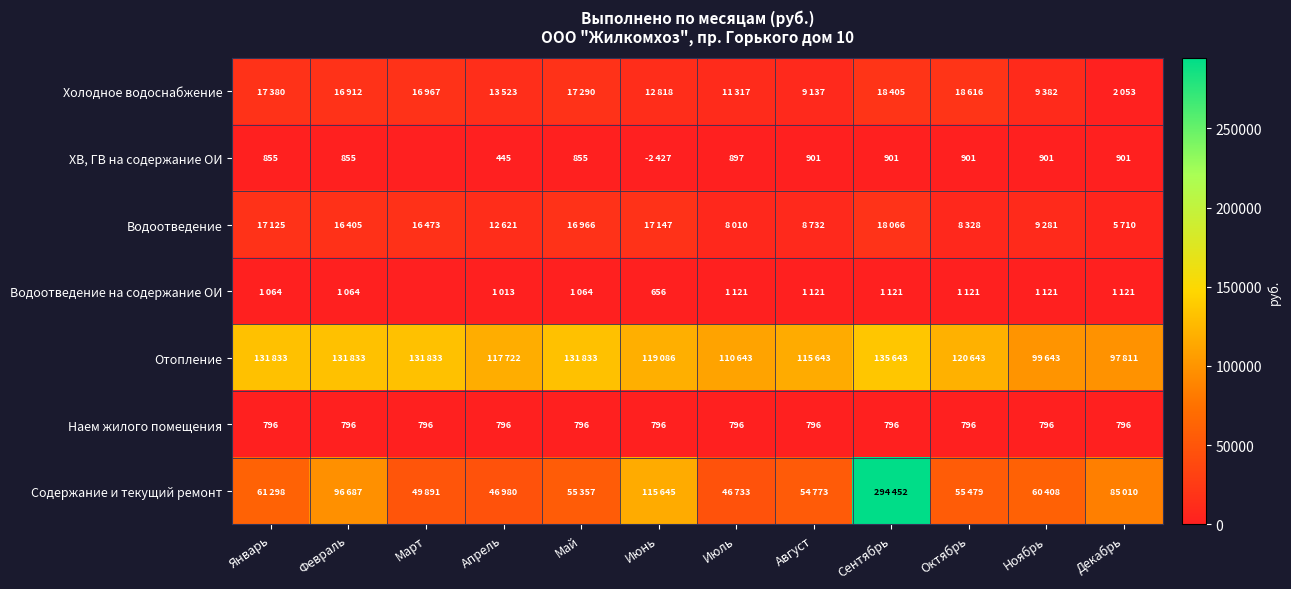

At how many categories does at least one series exceed 108299?

10